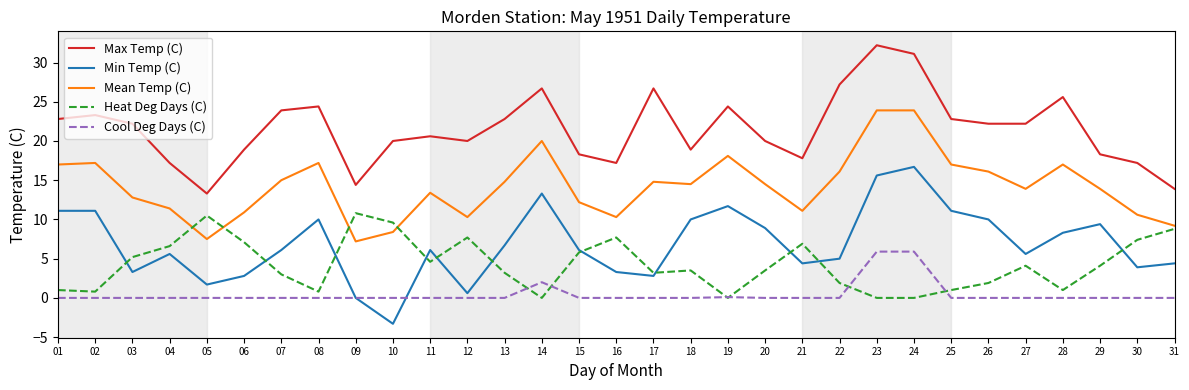

What is the sum of the Min Temp (C) values at 26 and 19?

21.7